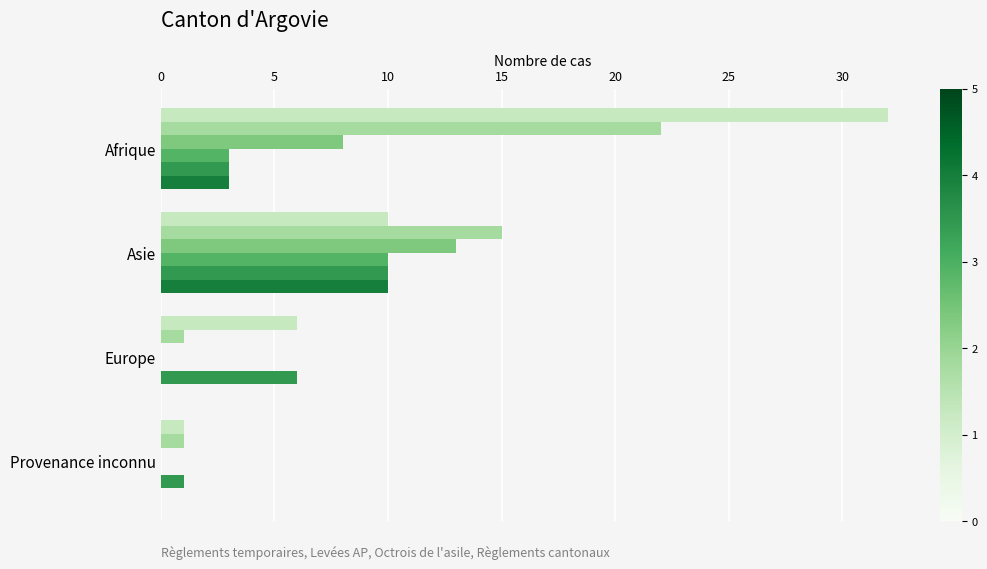

What is the greatest value displayed?

32